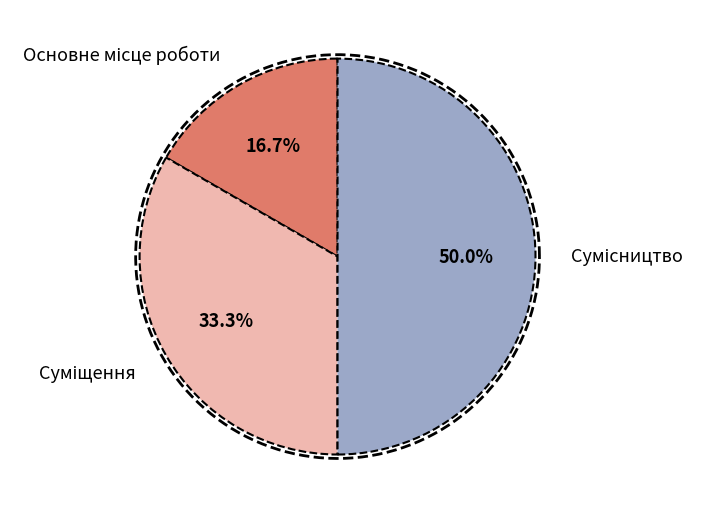

Between Основне місце роботи and Суміщення, which is larger?

Суміщення